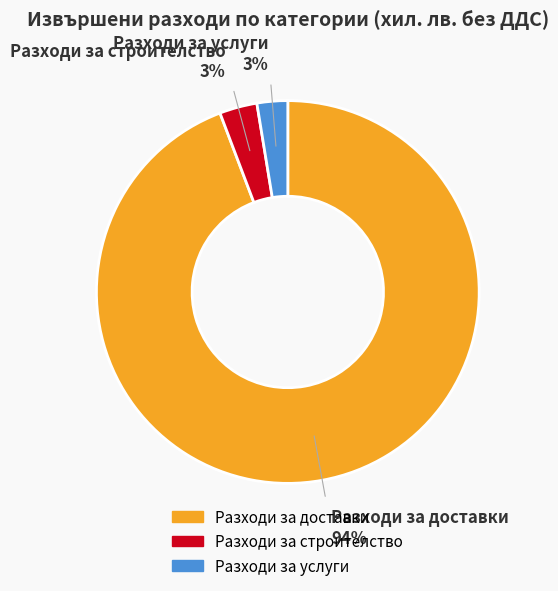

To the nearest percent, what percentage of the pie is Разходи за строителство?

3%